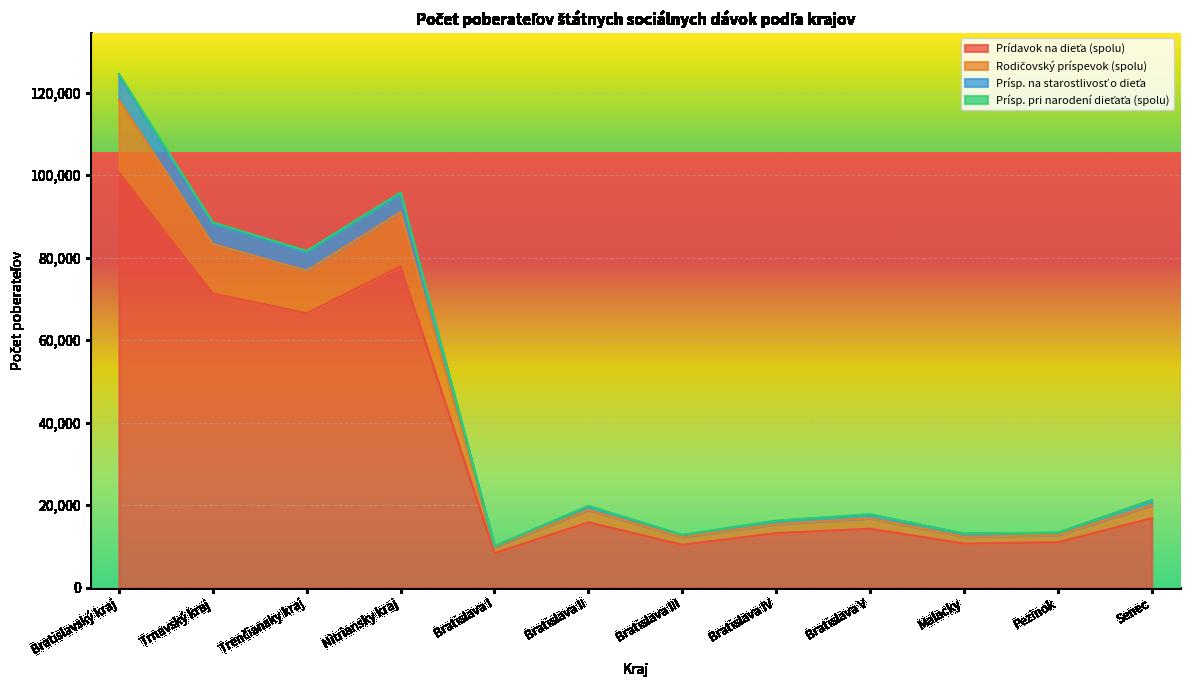

At which category is the sum across all series the highest?

Bratislavský kraj